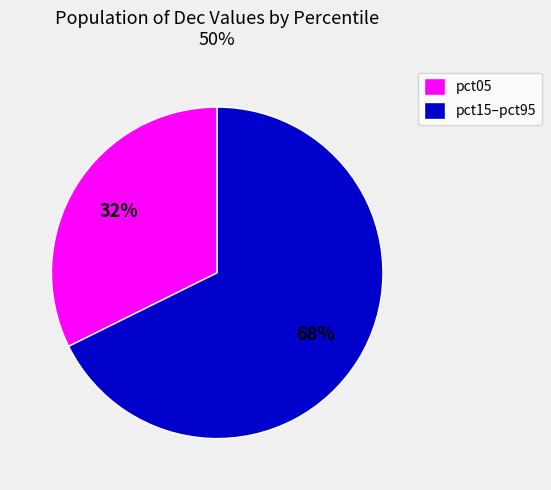

To the nearest percent, what percentage of the pie is pct05?

32%